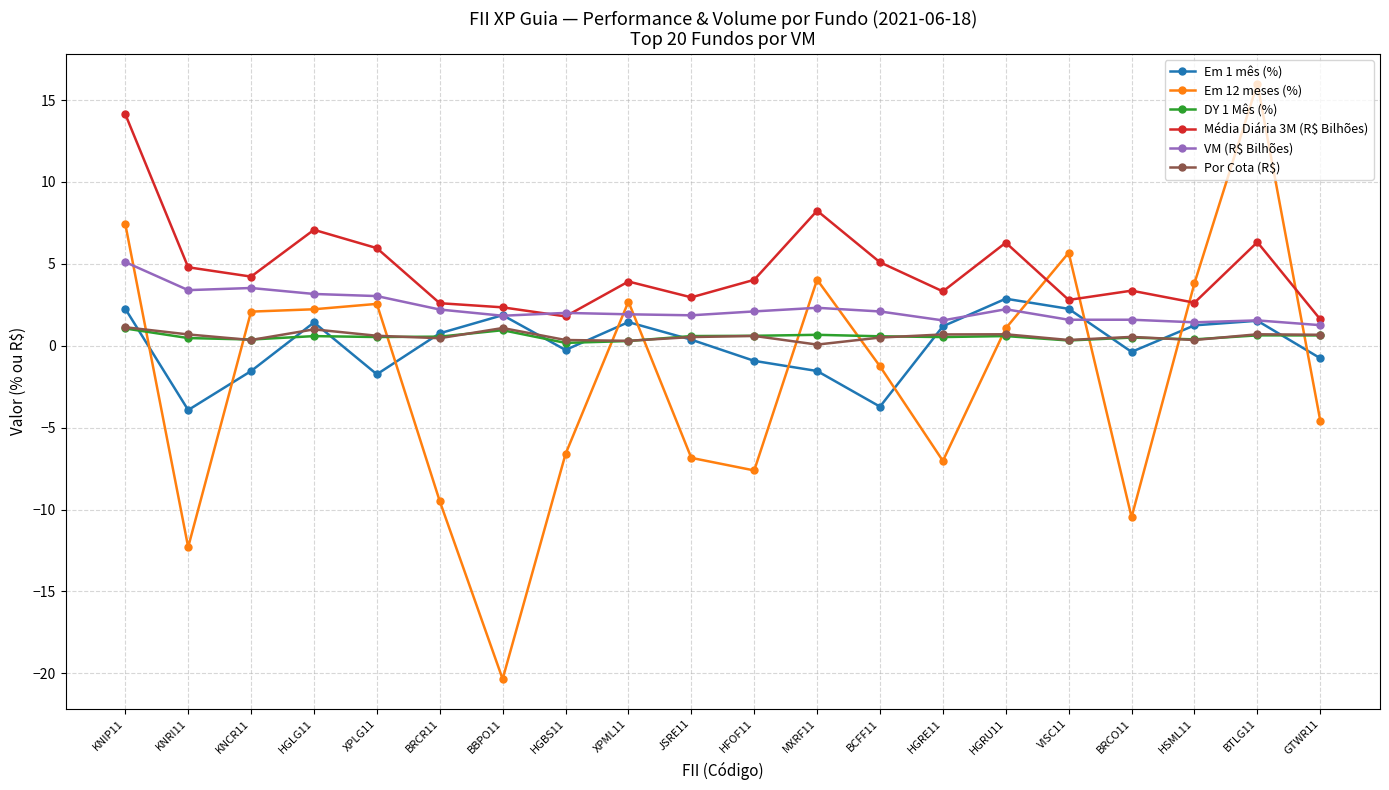

The VM (R$ Bilhões) series shows 1.5 at HGRE11. True or false?

True